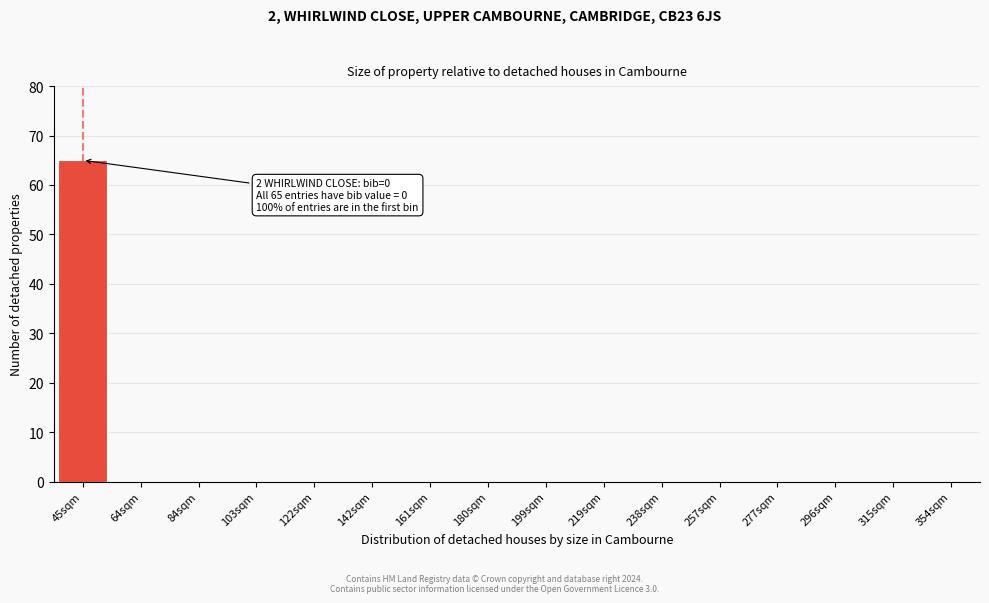

Reading left to right, what are all the values shown in this chart?

45sqm=65	64sqm=0	84sqm=0	103sqm=0	122sqm=0	142sqm=0	161sqm=0	180sqm=0	199sqm=0	219sqm=0	238sqm=0	257sqm=0	277sqm=0	296sqm=0	315sqm=0	354sqm=0